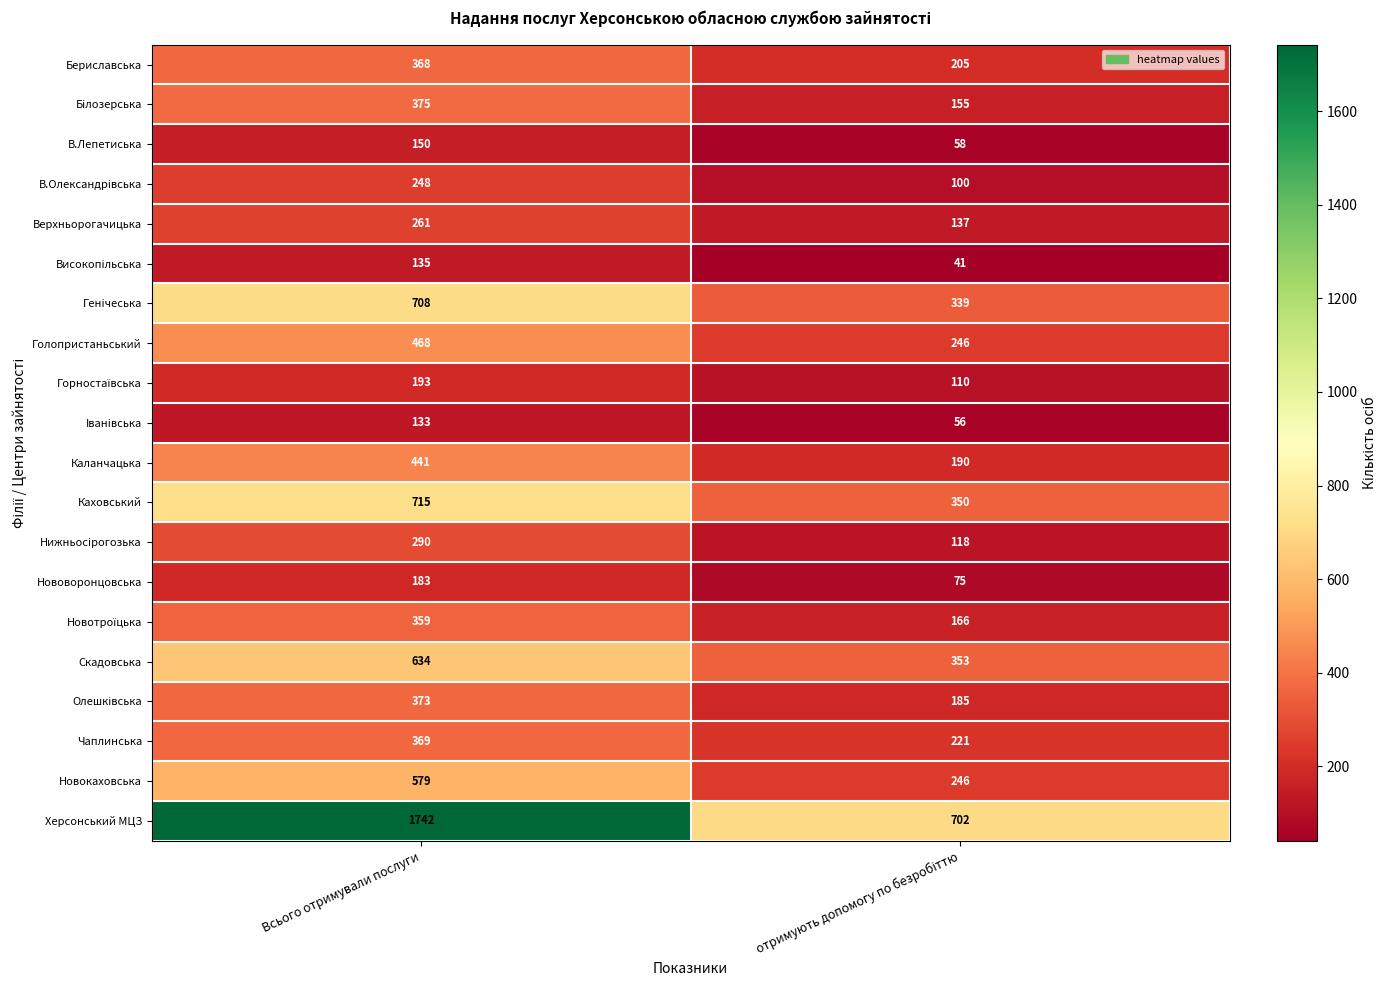

Which series has the widest spread of values?

Херсонський МЦЗ